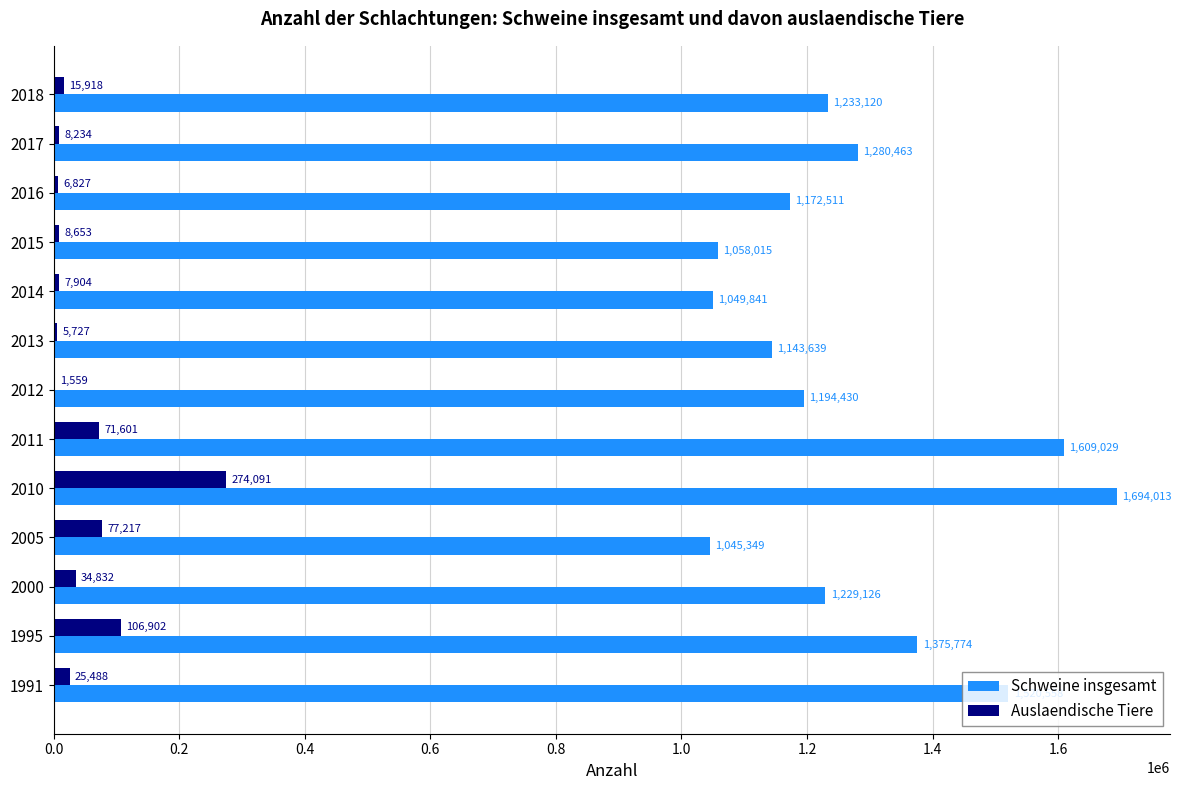

Which series has the widest spread of values?

Schweine insgesamt